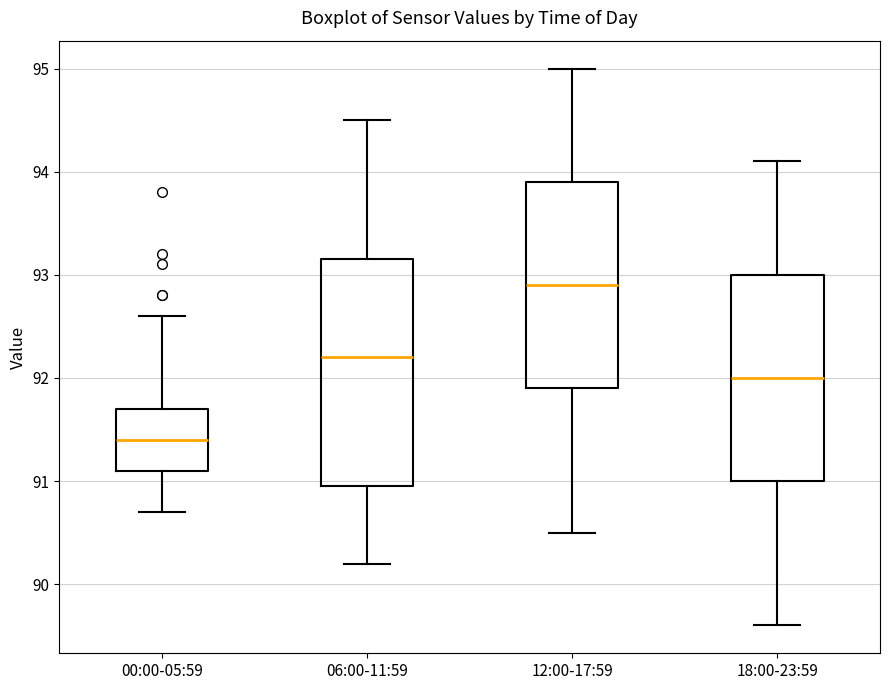

Comparing the boxes themselves (not the whiskers), which one is the tallest?

06:00-11:59